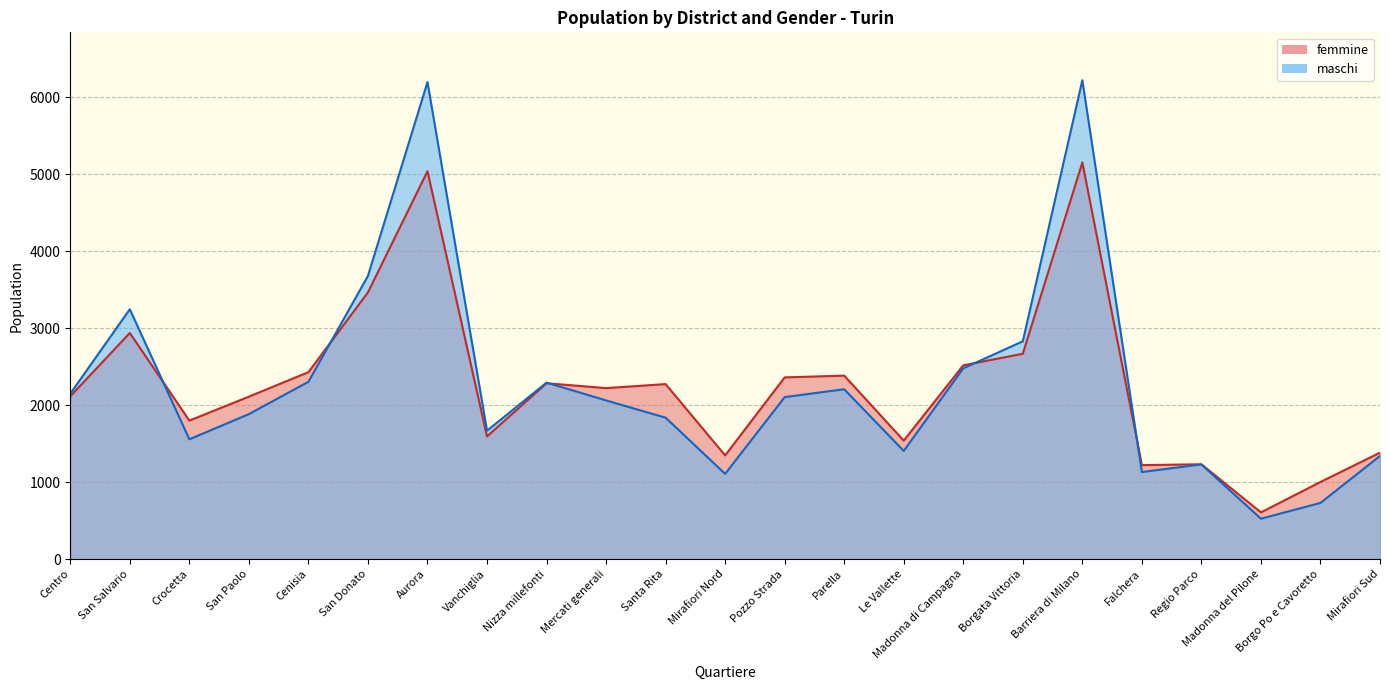

Rank the categories by maschi value from lowest to highest.

Madonna del Pilone, Borgo Po e Cavoretto, Mirafiori Nord, Falchera, Regio Parco, Mirafiori Sud, Le Vallette, Crocetta, Vanchiglia, Santa Rita, San Paolo, Mercati generali, Pozzo Strada, Centro, Parella, Nizza millefonti, Cenisia, Madonna di Campagna, Borgata Vittoria, San Salvario, San Donato, Aurora, Barriera di Milano